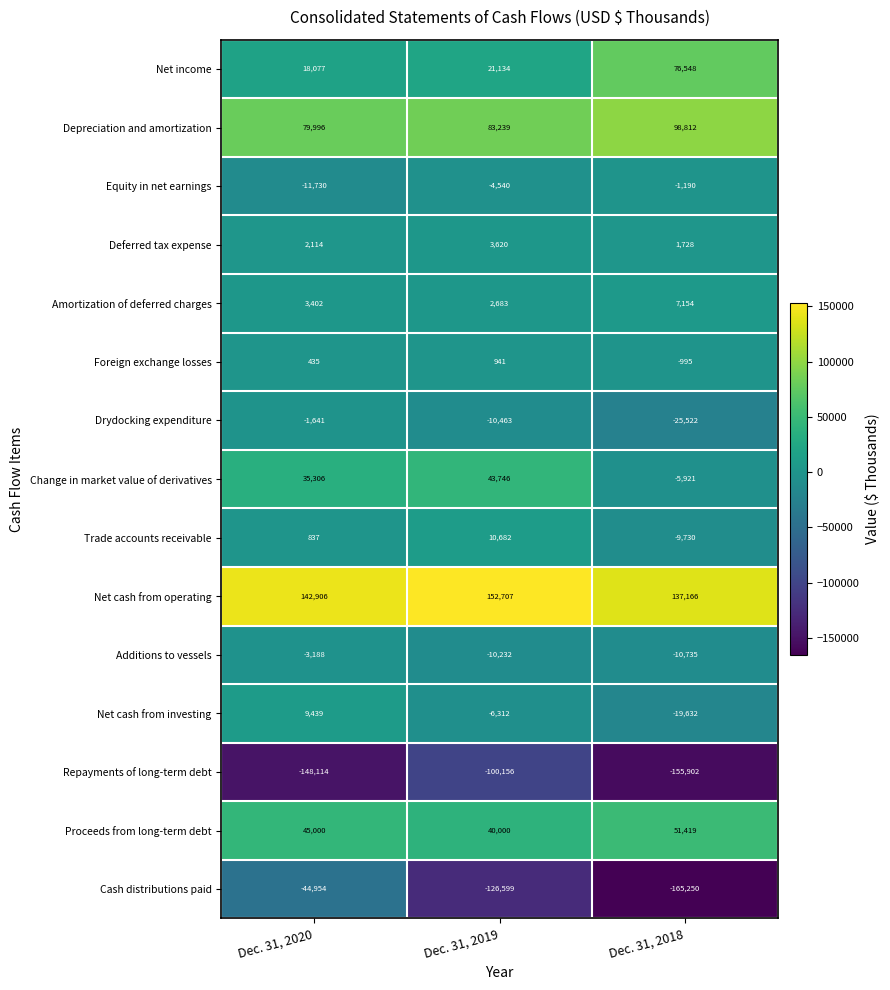

Which series has the largest total across all categories?

Net cash from operating